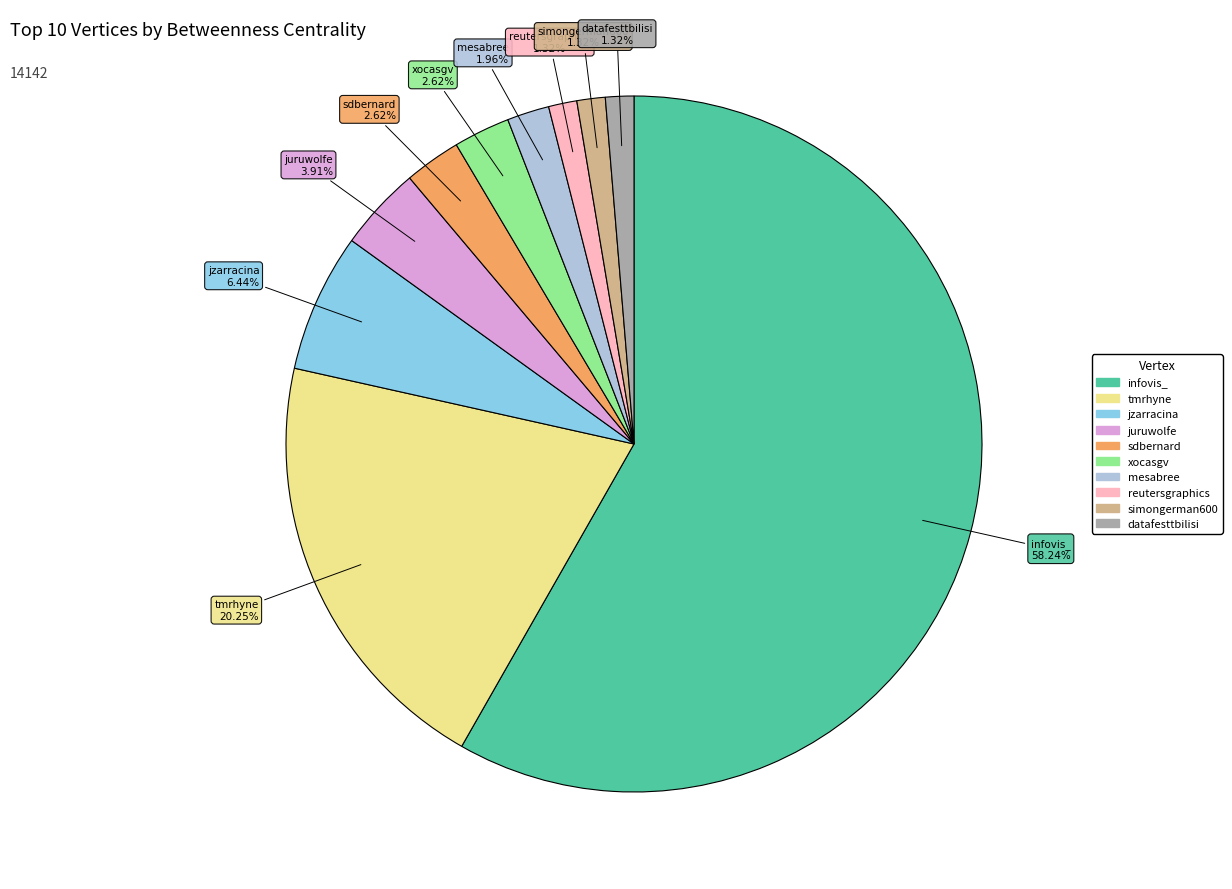

How many slices are in this pie chart?

10